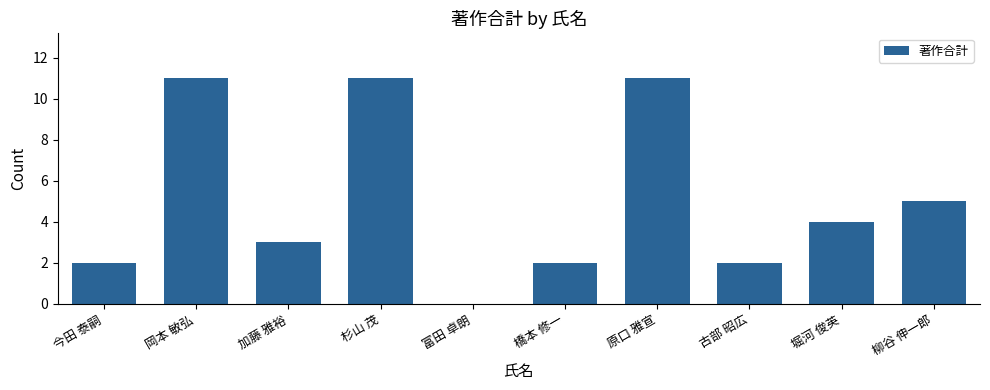

Reading left to right, transcribe all the data shown in this chart.

2	11	3	11	0	2	11	2	4	5